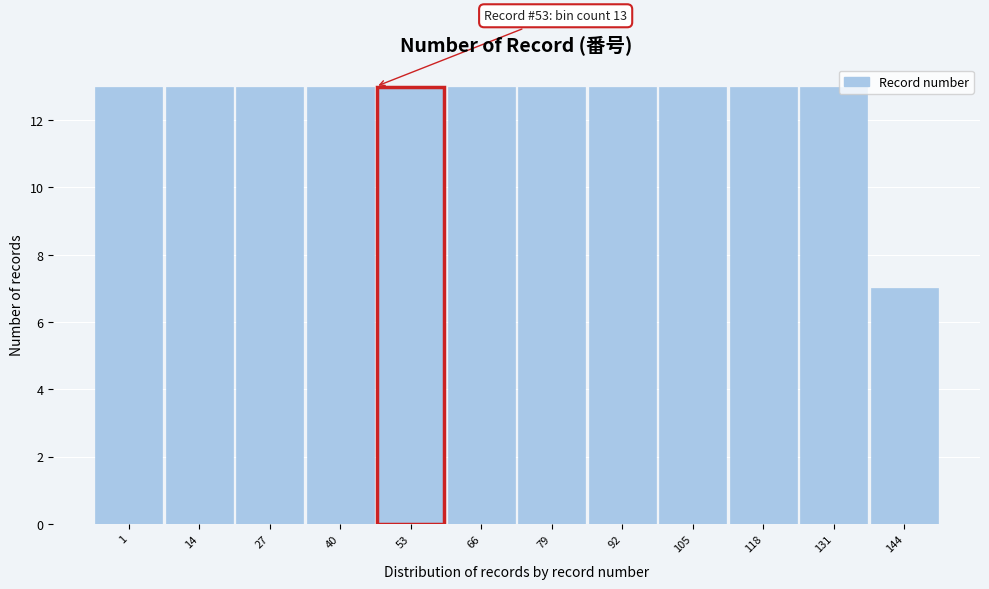

Reading left to right, extract all data points from this chart.

13	13	13	13	13	13	13	13	13	13	13	7